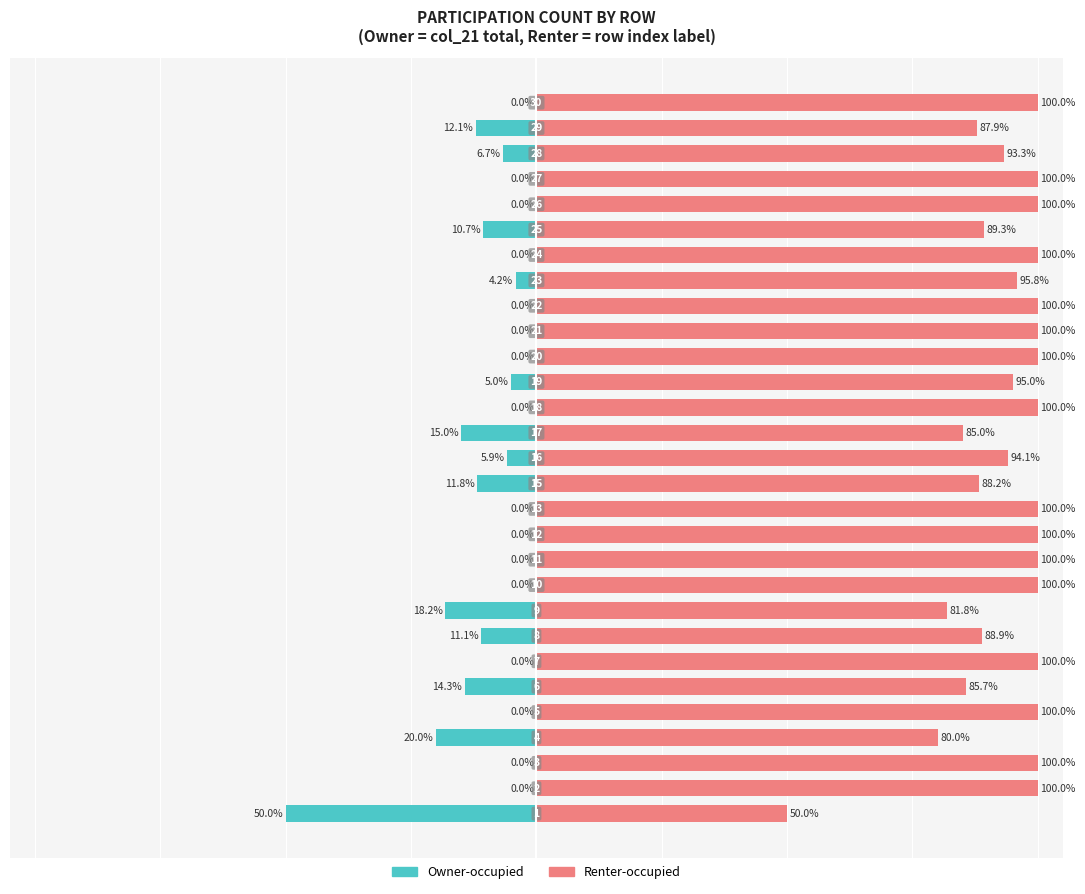

At which category is the sum across all series the highest?

1